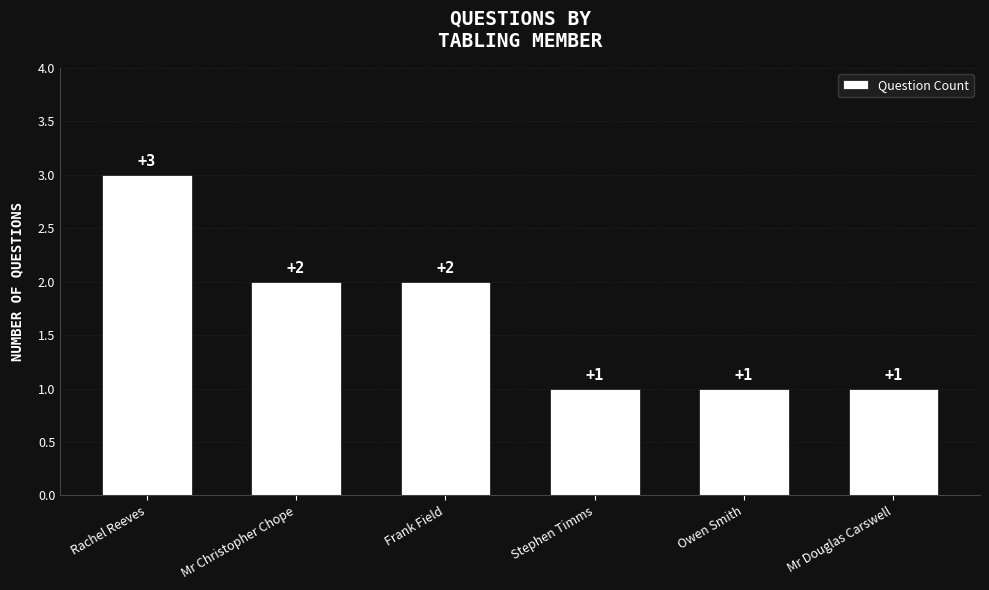

What is the sum of all values?

10